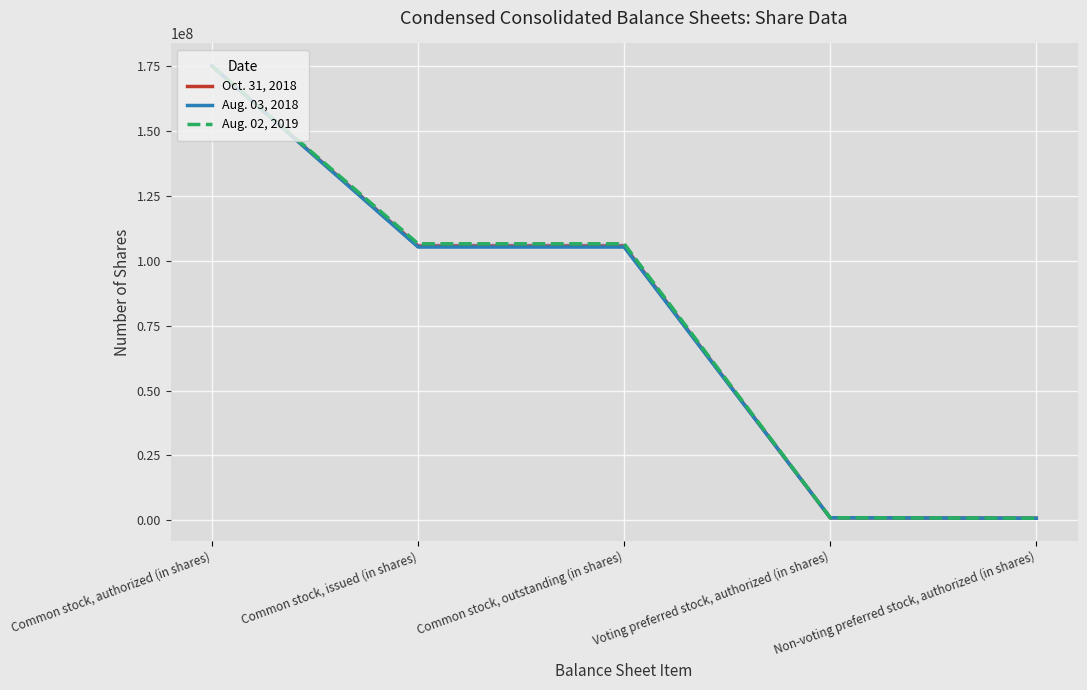

What are all the series names shown in the legend?

Oct. 31, 2018, Aug. 03, 2018, Aug. 02, 2019